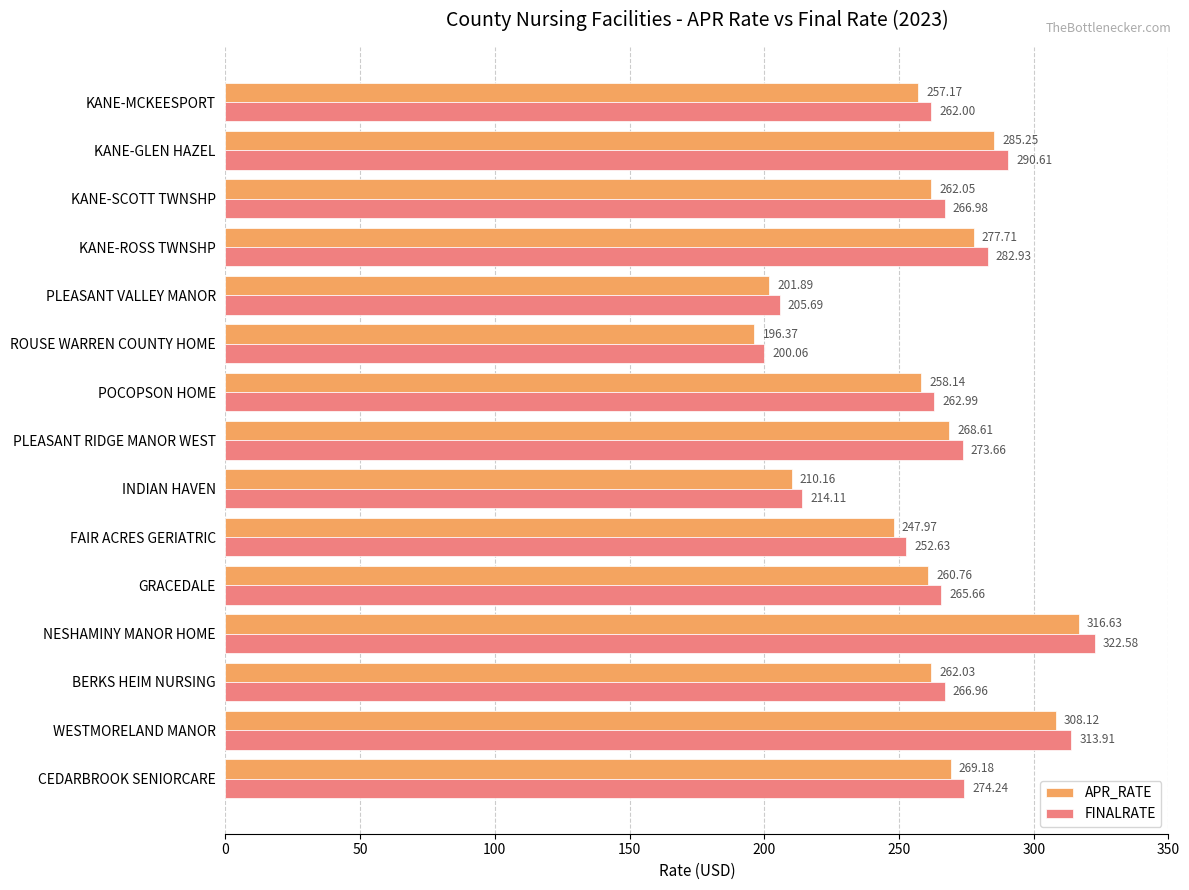

Rank the categories by FINALRATE value from lowest to highest.

ROUSE WARREN COUNTY HOME, PLEASANT VALLEY MANOR, INDIAN HAVEN, FAIR ACRES GERIATRIC, KANE-MCKEESPORT, POCOPSON HOME, GRACEDALE, BERKS HEIM NURSING, KANE-SCOTT TWNSHP, PLEASANT RIDGE MANOR WEST, CEDARBROOK SENIORCARE, KANE-ROSS TWNSHP, KANE-GLEN HAZEL, WESTMORELAND MANOR, NESHAMINY MANOR HOME